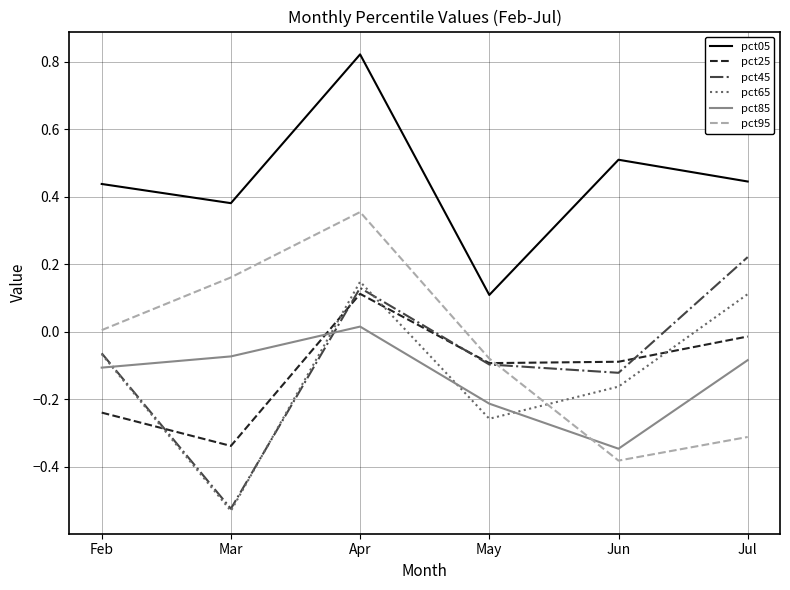

Rank the series at Jul from lowest to highest value.

pct95, pct85, pct25, pct65, pct45, pct05